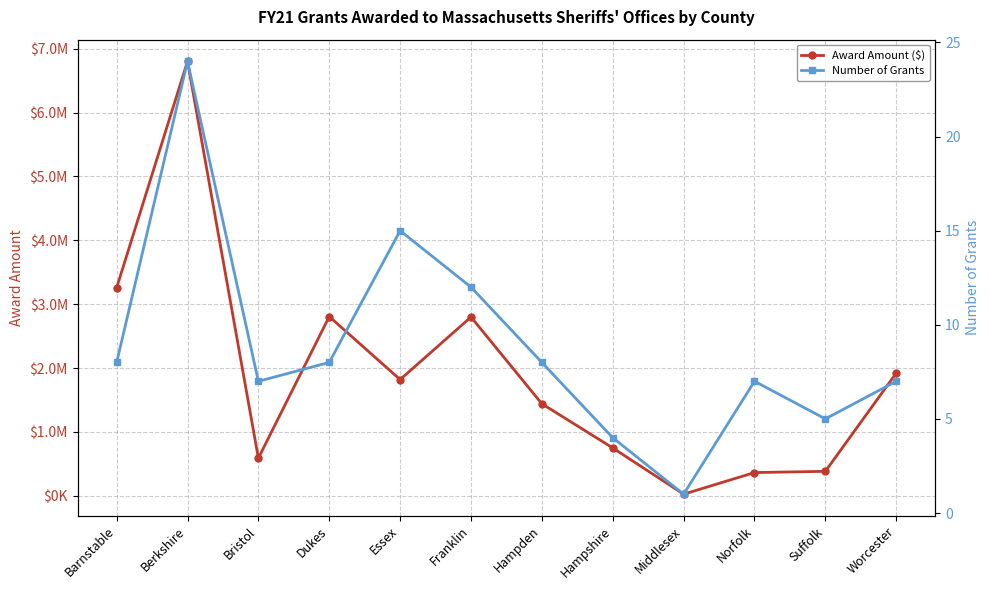

True or false: Award Amount ($) has more than 1 points higher than both neighbors.

True